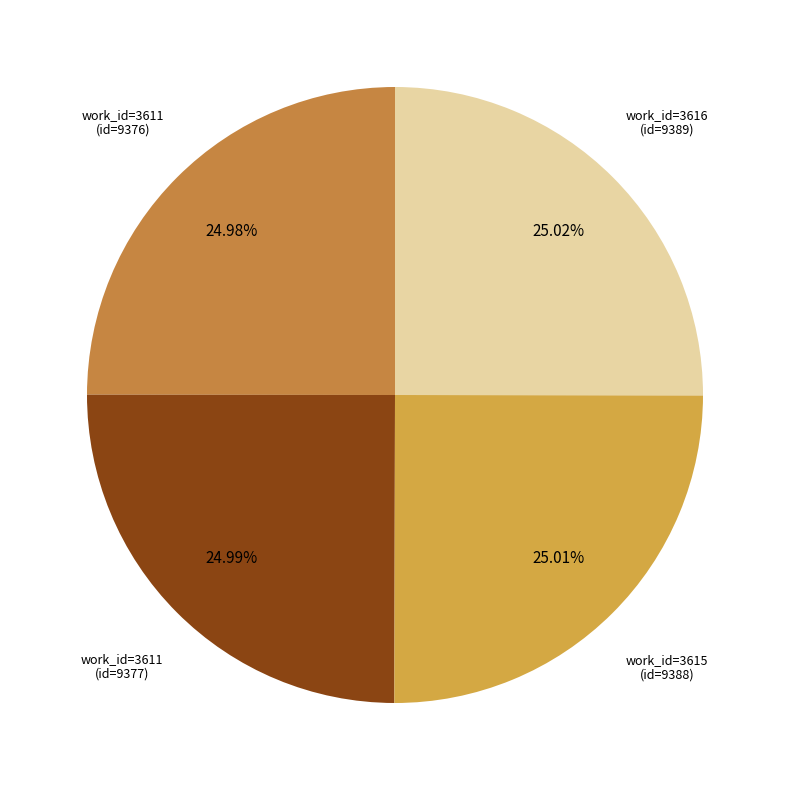

Count the number of slices in the pie.

4